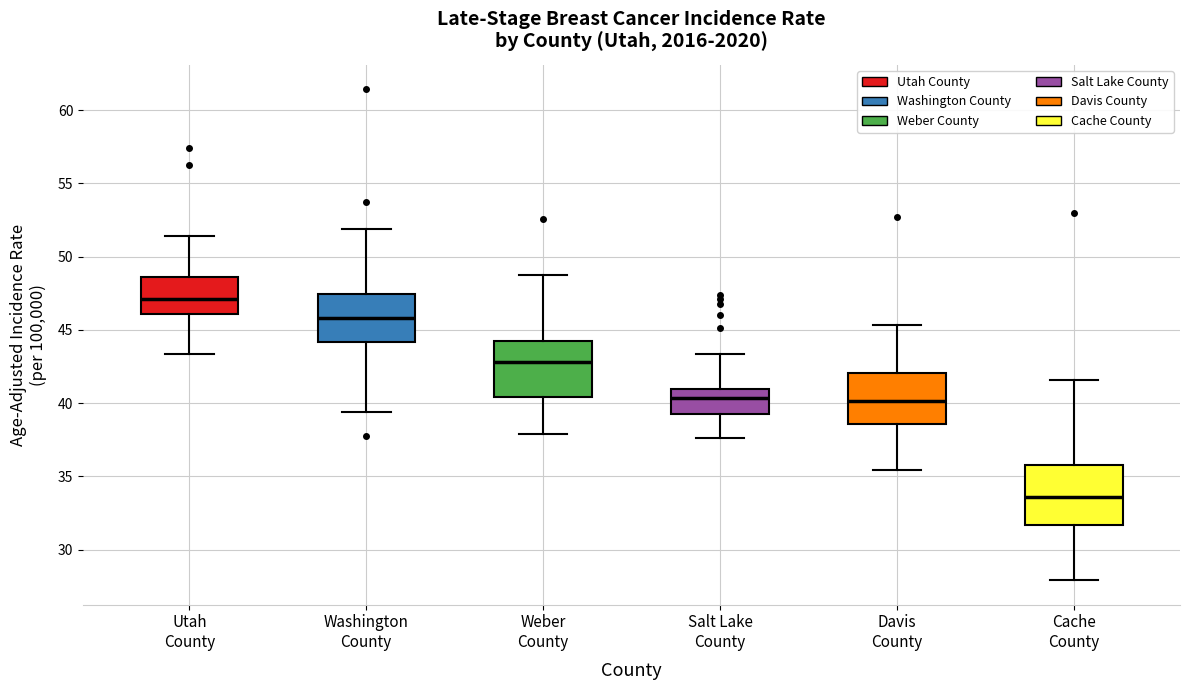

Reading left to right, read every box against the y-axis: the position of its median line, the range the box covers, and the ends of its whiskers. The values are not printed on the chart, so give them approximately, as read against the axis.

Utah County: median 47.0, box 46.0 to 48.5, whiskers 43.5 to 51.5
Washington County: median 46.0, box 44.0 to 47.5, whiskers 39.5 to 52.0
Weber County: median 43.0, box 40.5 to 44.5, whiskers 38.0 to 49.0
Salt Lake County: median 40.5, box 39.5 to 41.0, whiskers 37.5 to 43.5
Davis County: median 40.0, box 38.5 to 42.0, whiskers 35.5 to 45.5
Cache County: median 33.5, box 31.5 to 36.0, whiskers 28.0 to 41.5